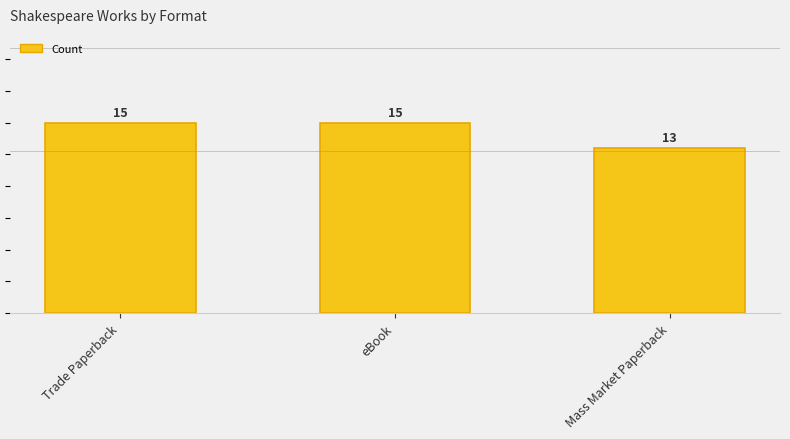

Are the bars horizontal?

No